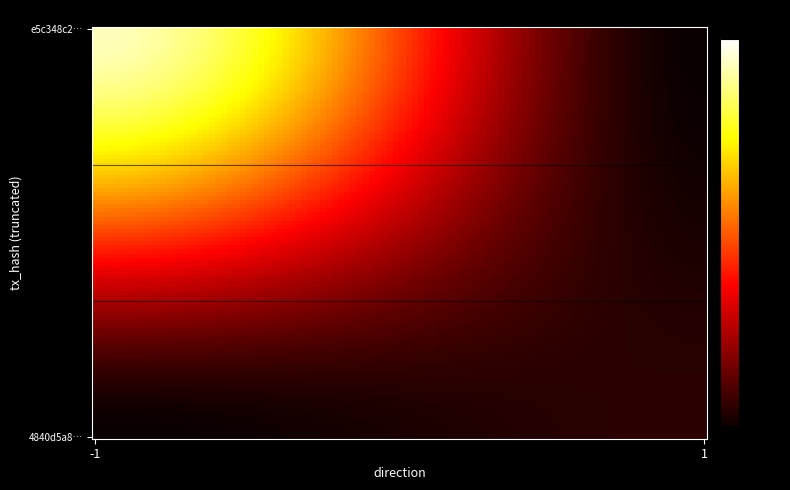

Reading left to right, list all the values displayed in this chart.

e5c348c2bb55b1003fa846f18f71066c5fdff90: -1	56
4840d5a864f154a428f9e9bcc66f1bad015be84: 1	3